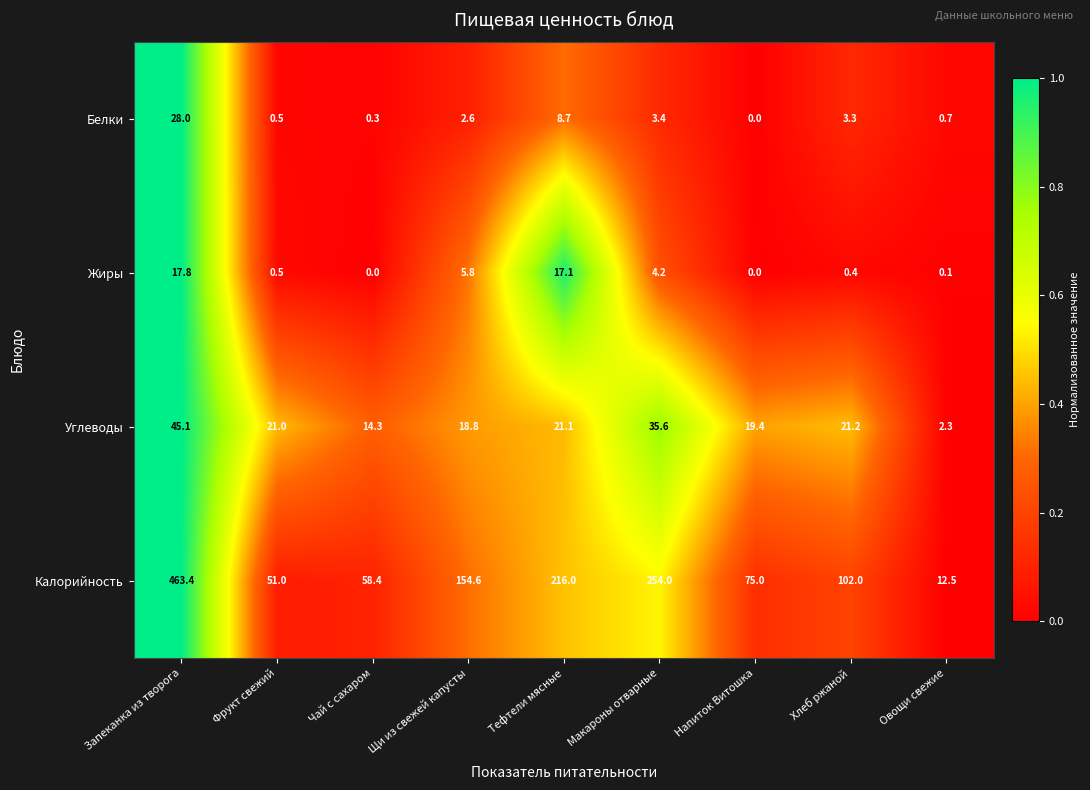

How many data points in Белки are less than 2?

4